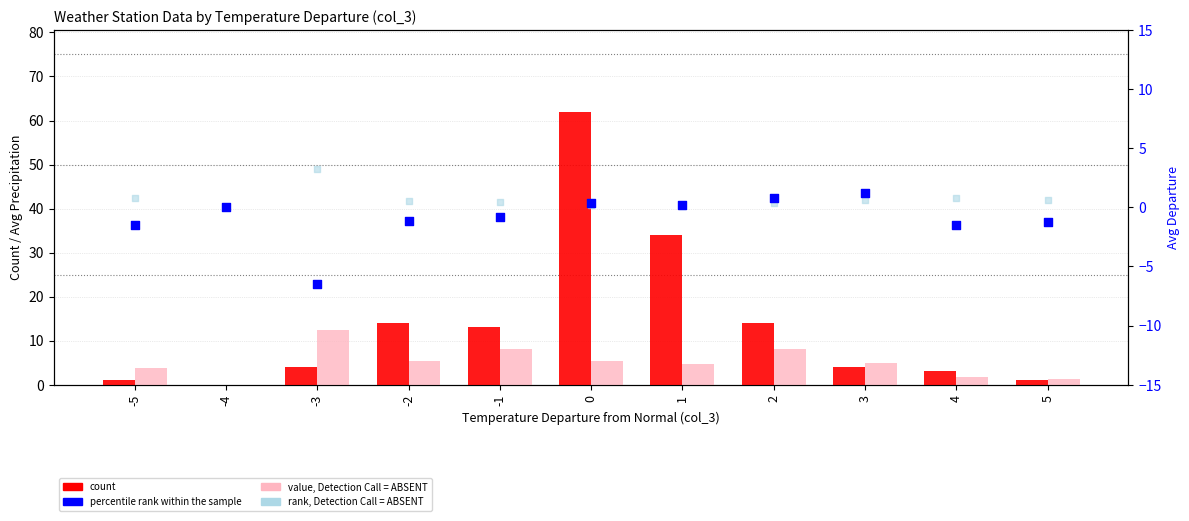

Which series reaches the maximum Y coordinate?

count